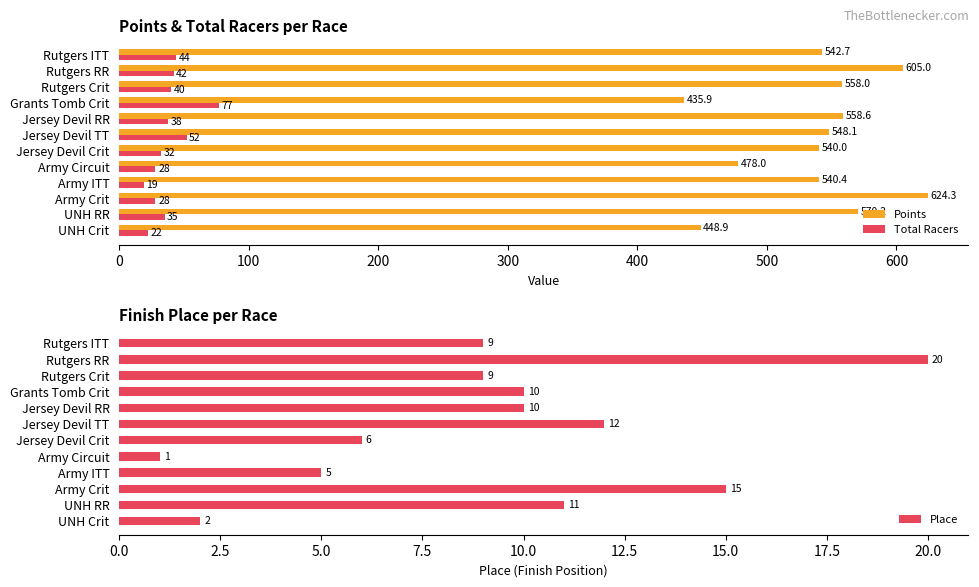

What is the lowest value of the Points series?

435.9